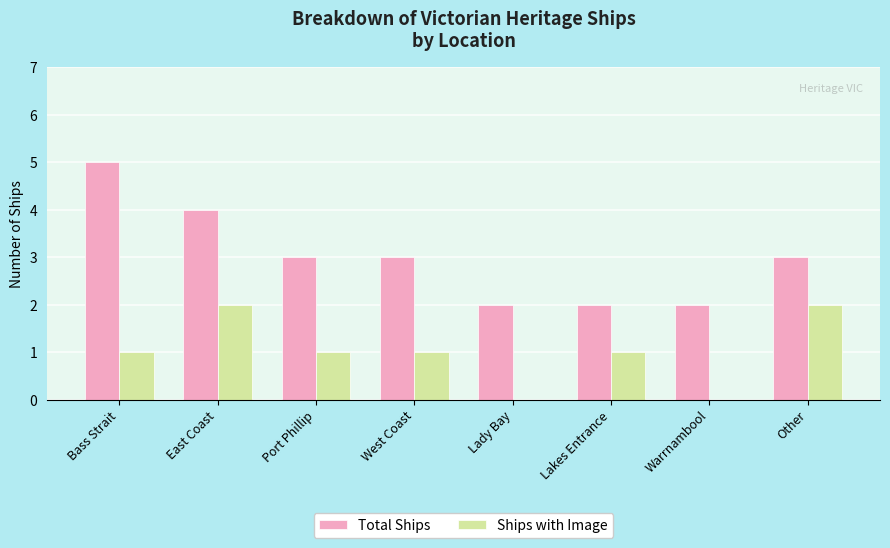

What is the sum of the Ships with Image values at East Coast and Lakes Entrance?

3